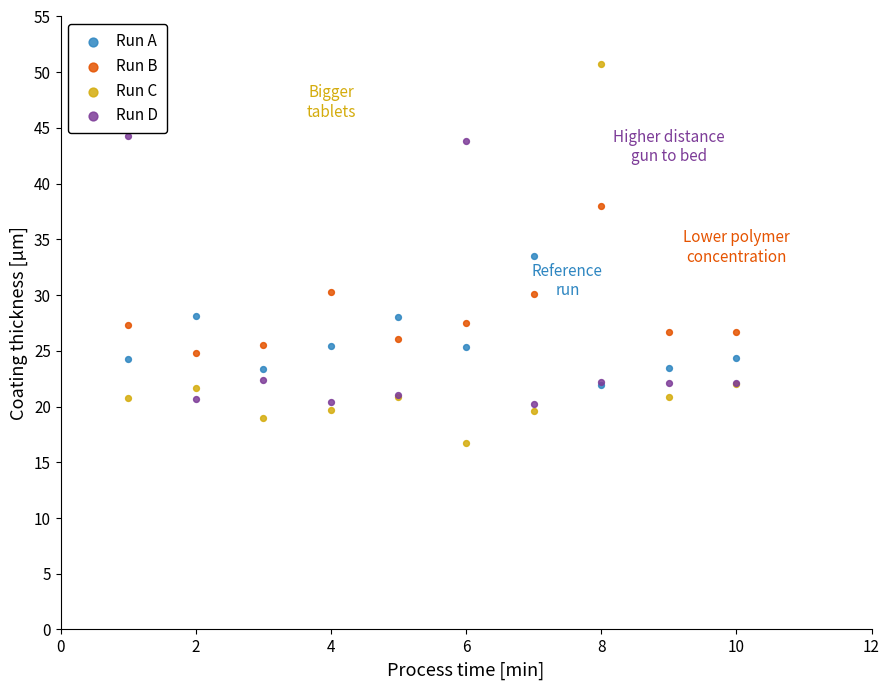

What are all the series names shown in the legend?

Run A, Run B, Run C, Run D